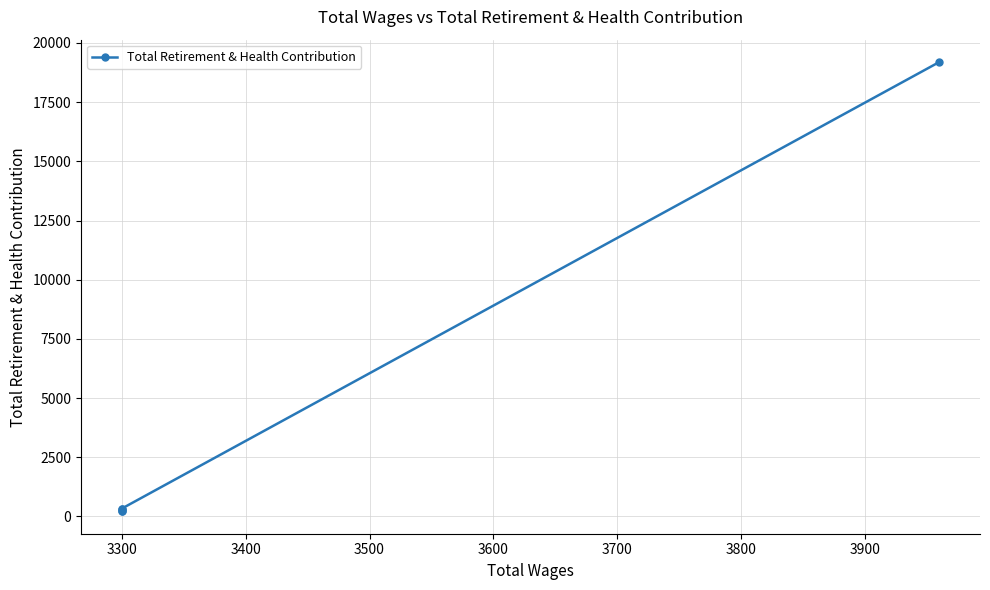

What is the minimum value shown in the chart?

221